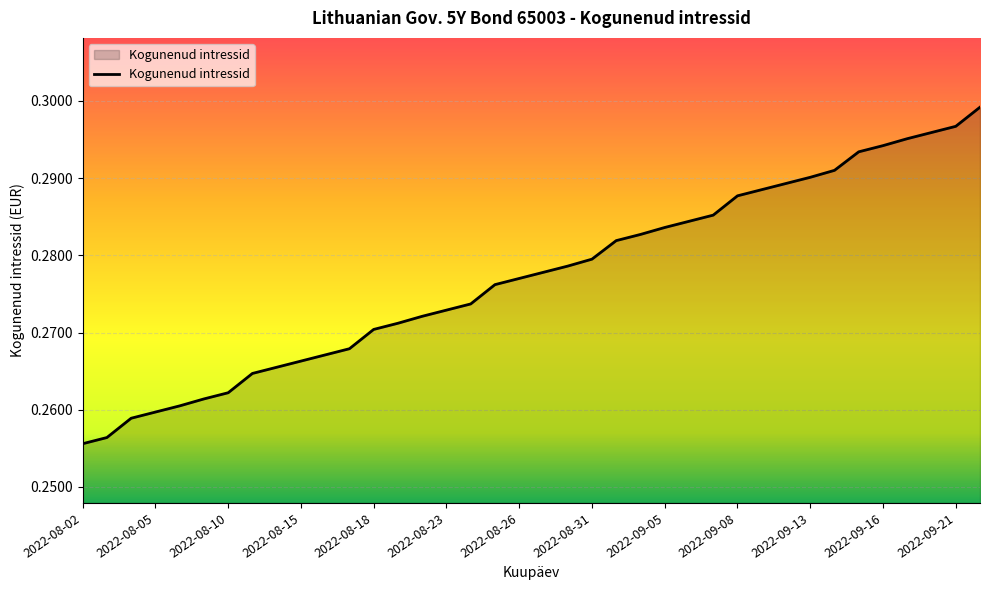

How many lines are shown in the chart?

1